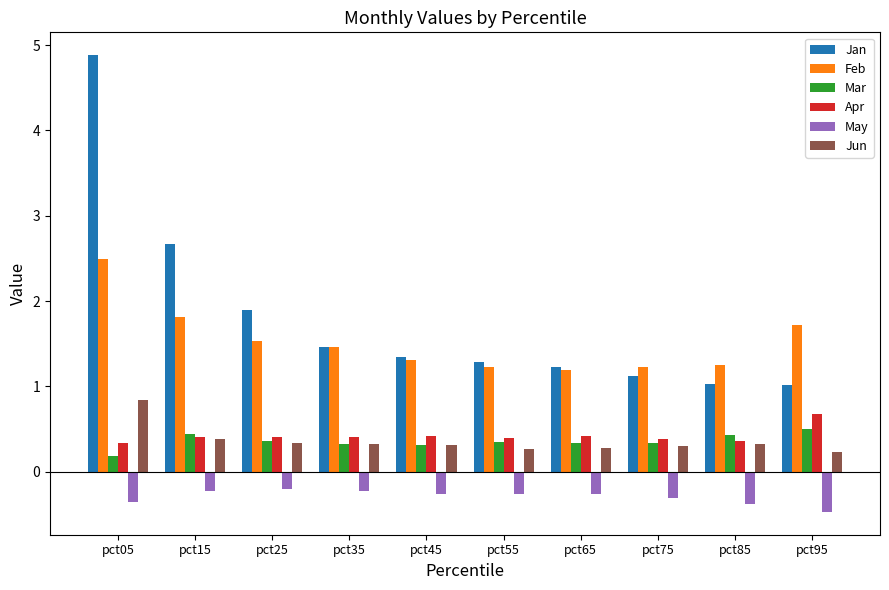

What is the sum of the Mar values at pct15 and pct25?

0.8